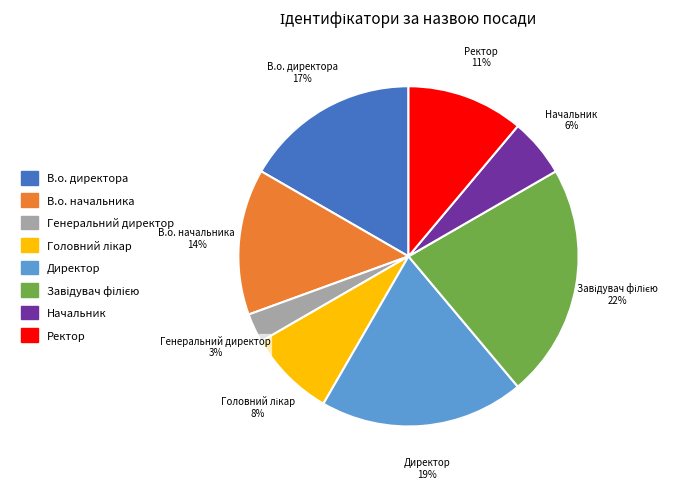

What percentage is the Генеральний директор slice, to the nearest percent?

3%